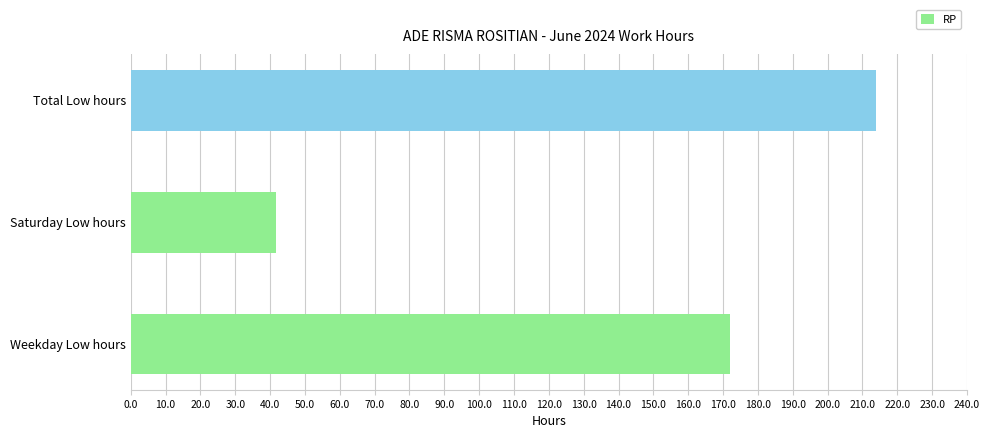

Which category has the highest value across all series?

Total Low hours